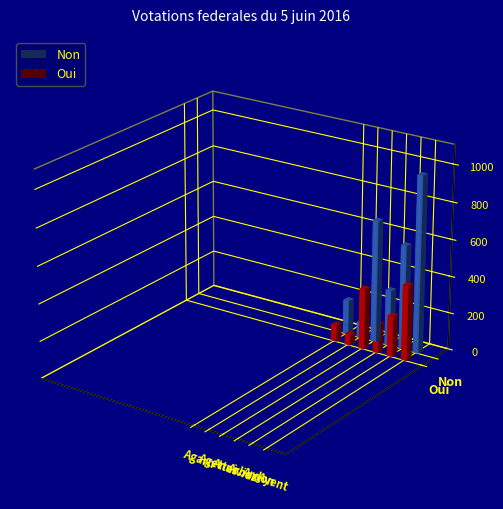

What is the approximate value of Oui at Agettes?

57